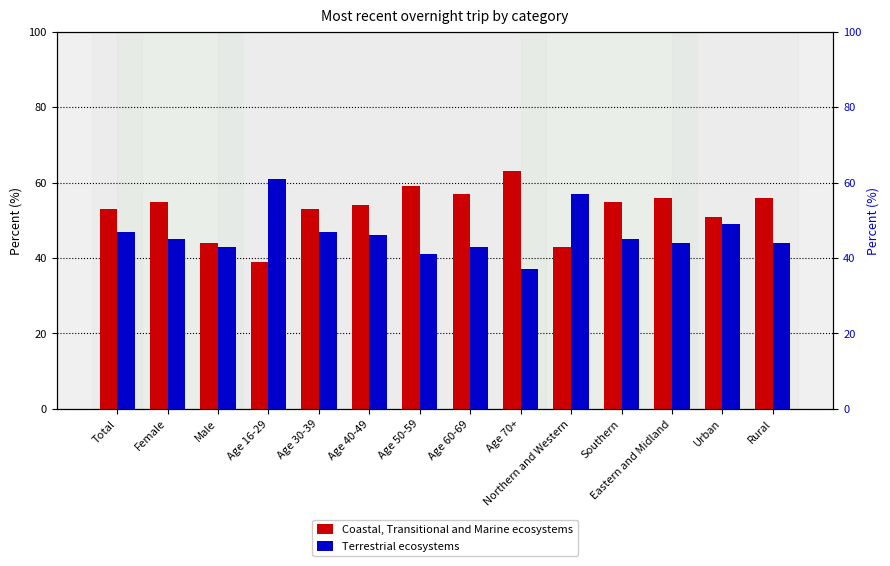

Reading left to right, extract all data points from this chart.

Coastal, Transitional and Marine ecosystems: 53	55	44	39	53	54	59	57	63	43	55	56	51	56
Terrestrial ecosystems: 47	45	43	61	47	46	41	43	37	57	45	44	49	44